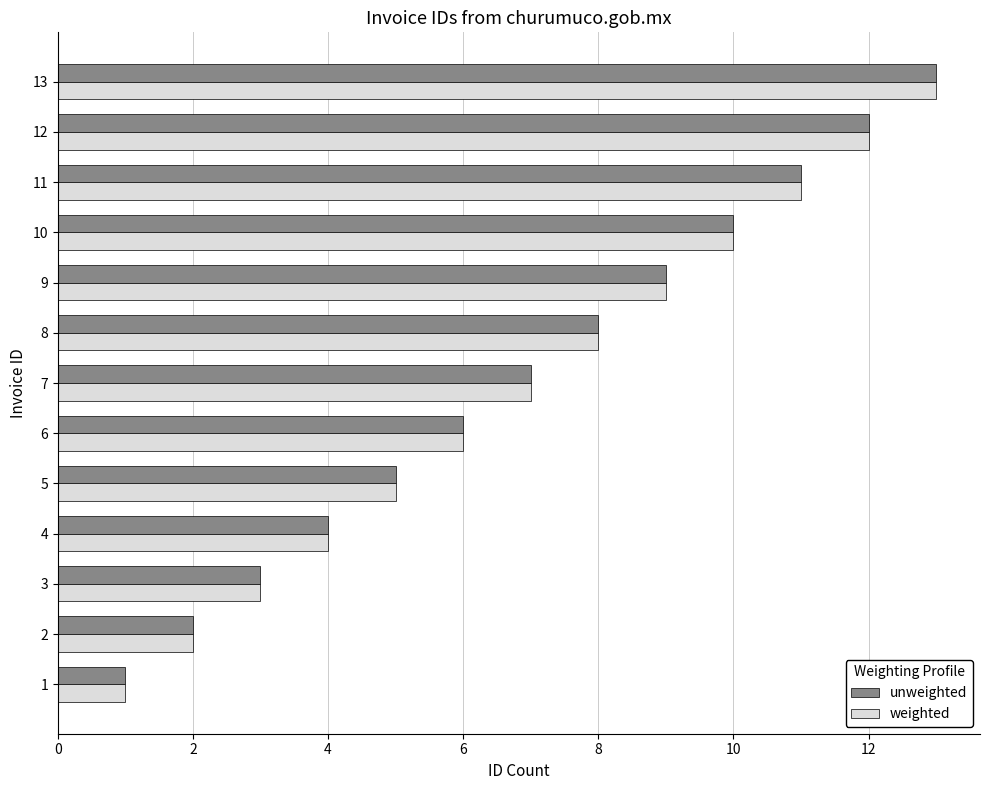

The value of weighted at 2 is 2. True or false?

True